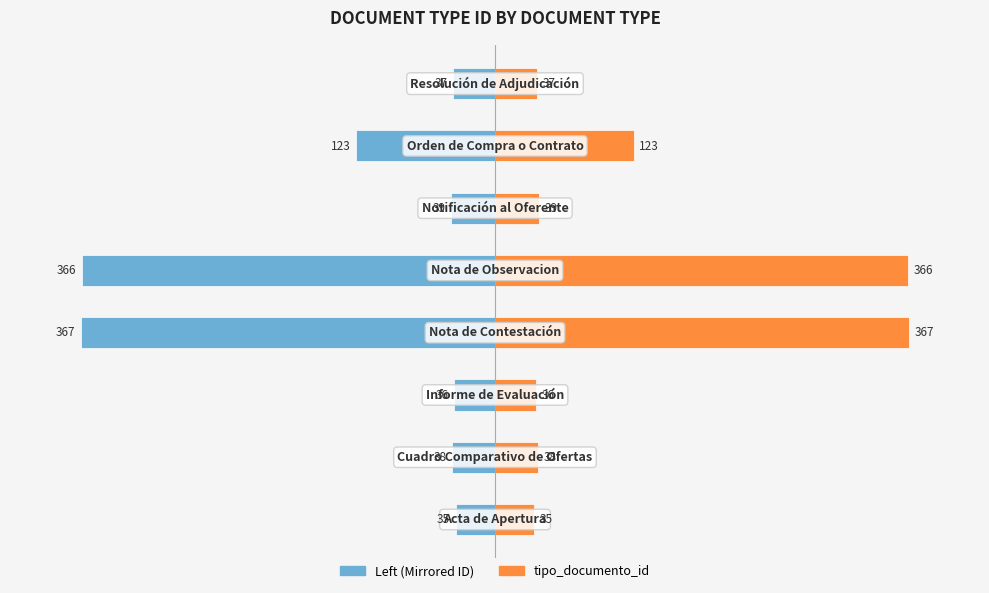

Which series has the largest total across all categories?

tipo_documento_id (right)